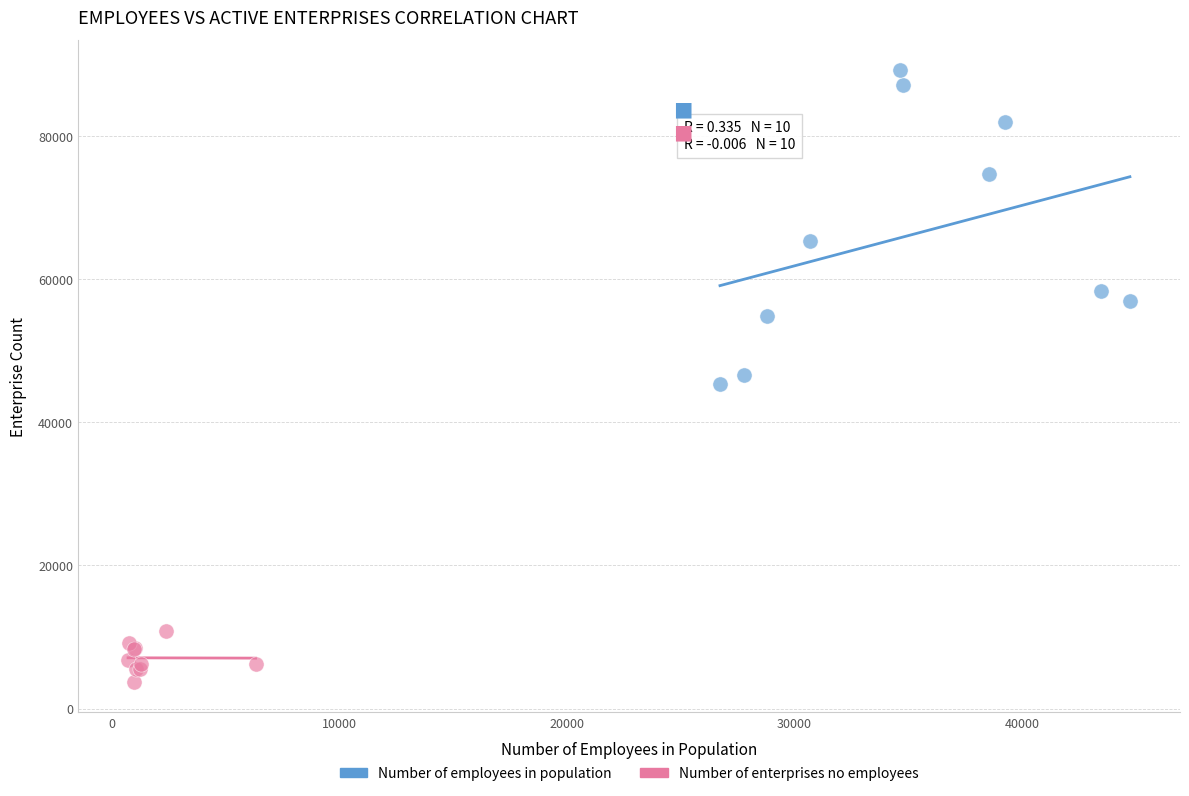

Which series has the widest spread of Y values?

Number of employees in population